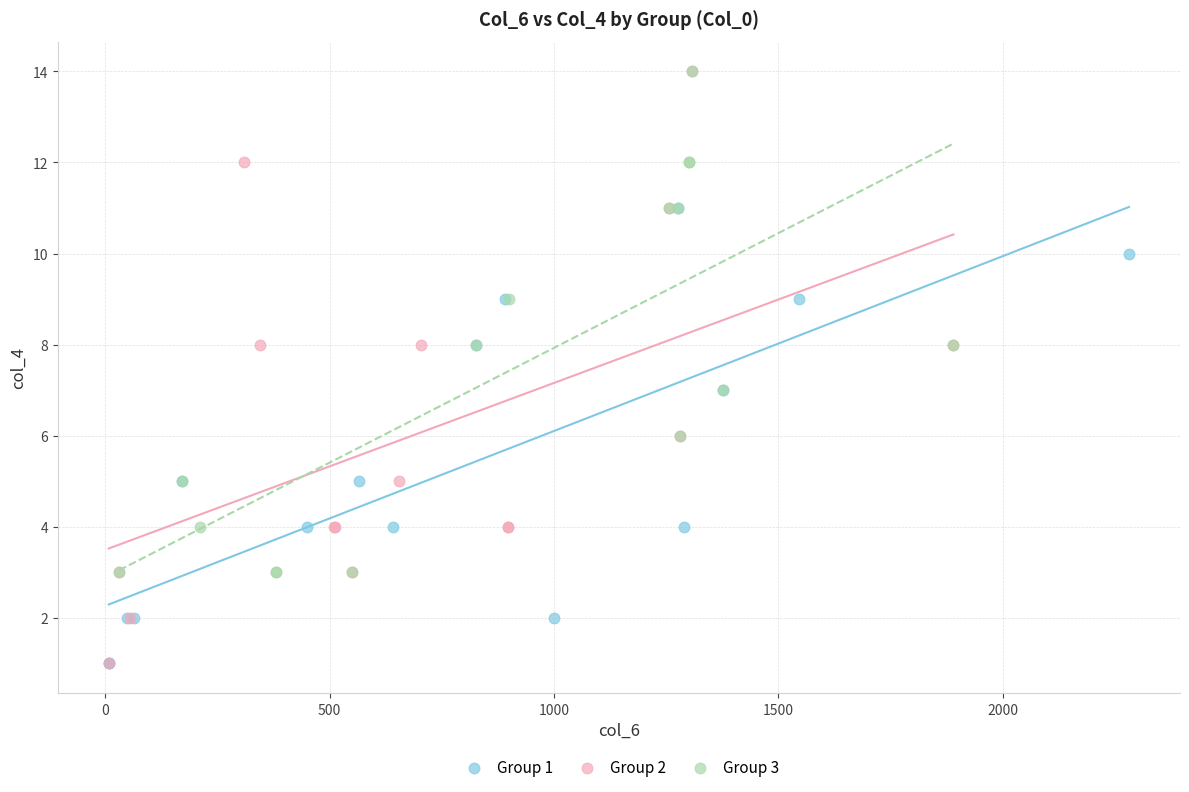

Which series has the widest spread of Y values?

Group 2